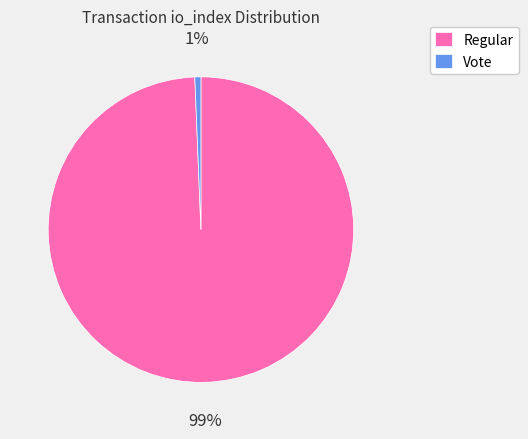

Rank the categories by value from highest to lowest.

Regular, Vote